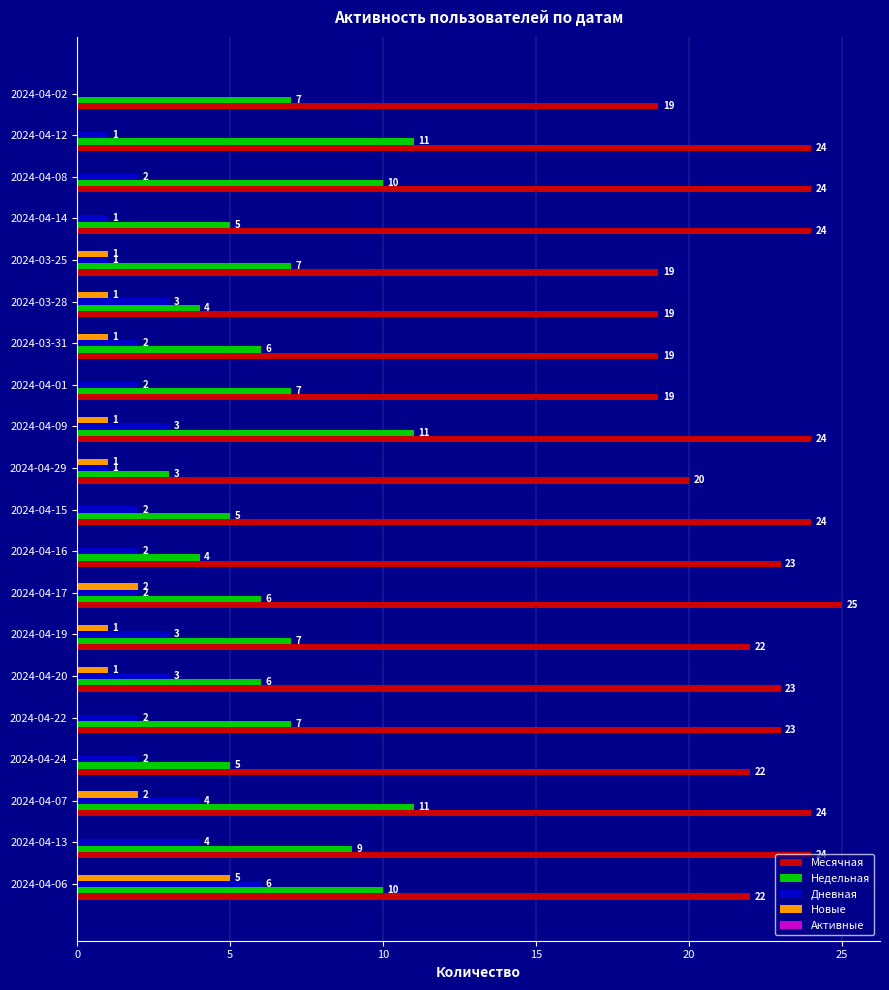

Between 2024-04-14 and 2024-04-08, which series saw the biggest shift?

Недельная